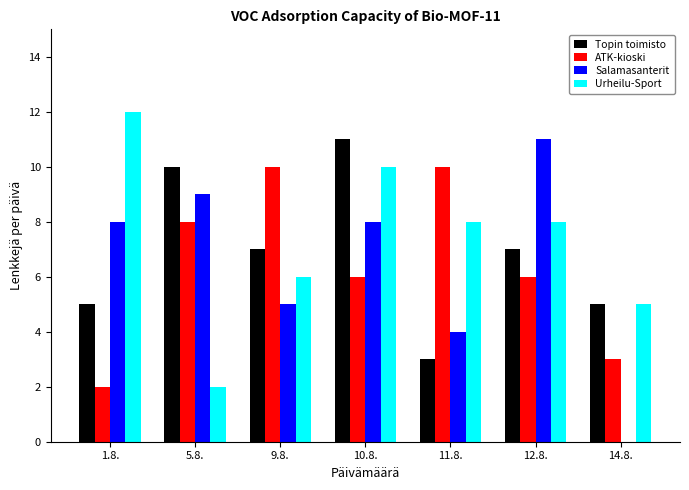

What is the difference between the Urheilu-Sport values at 10.8. and 5.8.?

8